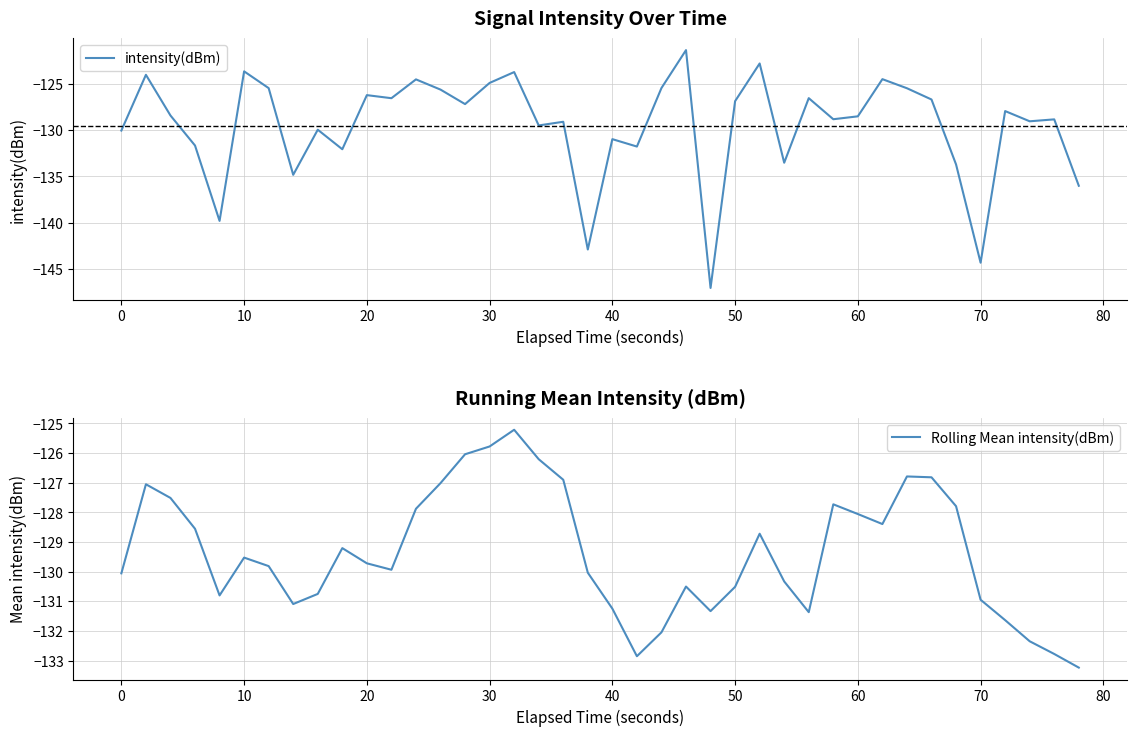

True or false: intensity(dBm) has a value of -228.6 at 70.

False